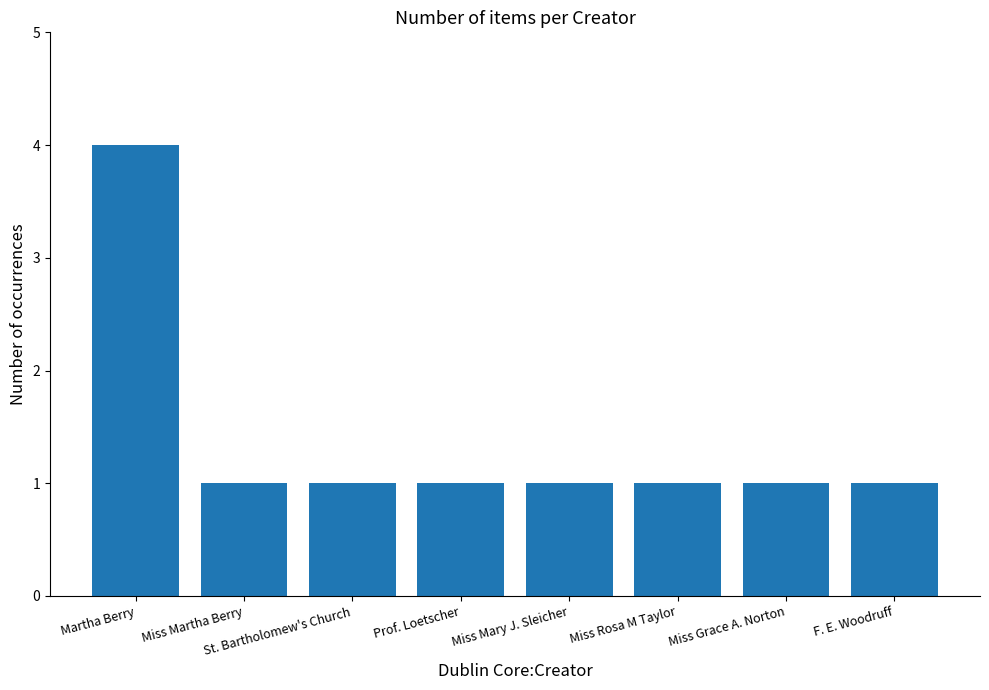

Are the bars grouped side by side (vs. stacked)?

No